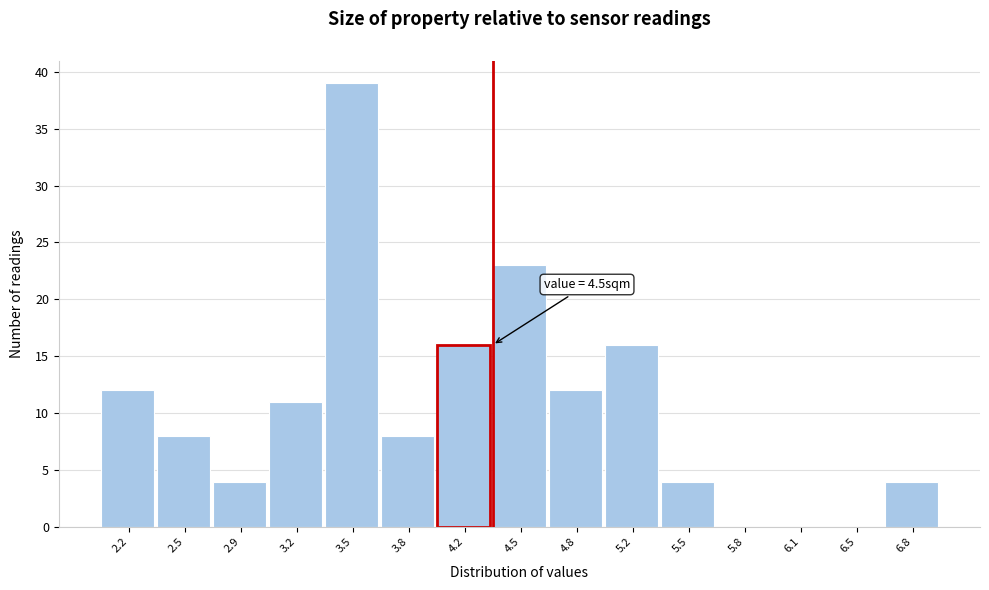

Reading right to left, what are all the values shown in this chart?

6.8=4	6.5=0	6.1=0	5.8=0	5.5=4	5.2=16	4.8=12	4.5=23	4.2=16	3.8=8	3.5=39	3.2=11	2.9=4	2.5=8	2.2=12